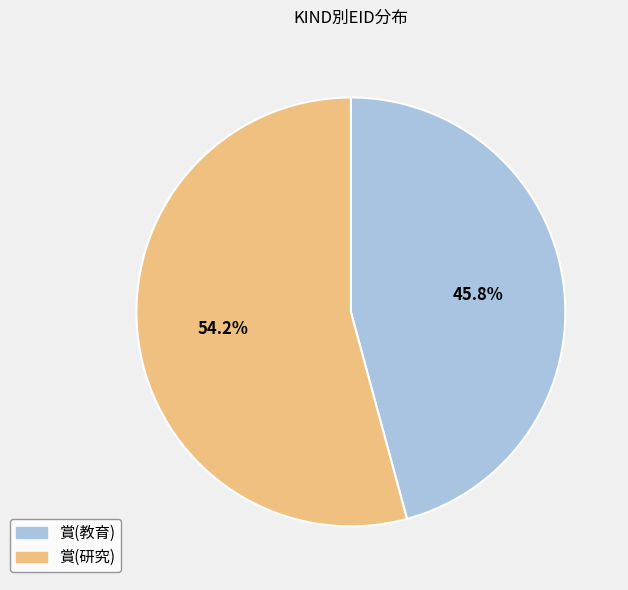

Do 賞(教育) and 賞(研究) together represent more than half of the pie?

Yes